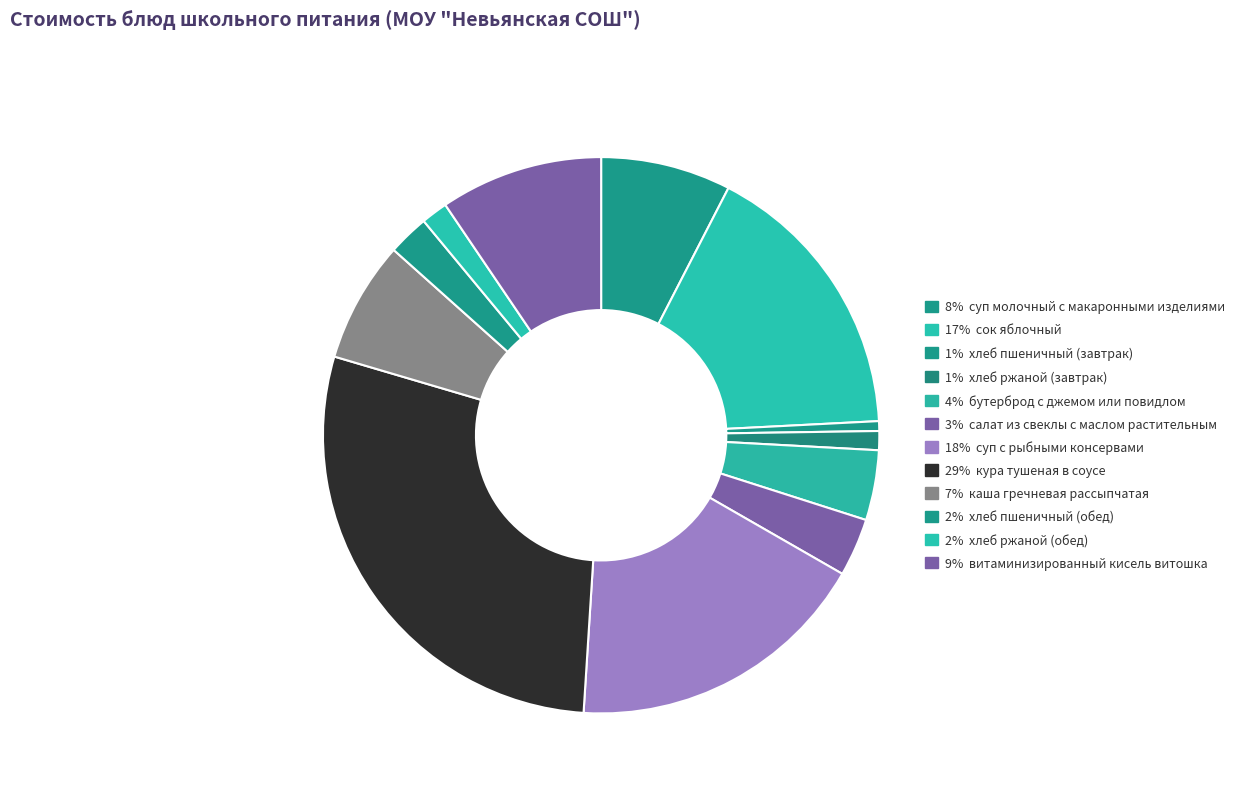

Count the number of slices in the pie.

12